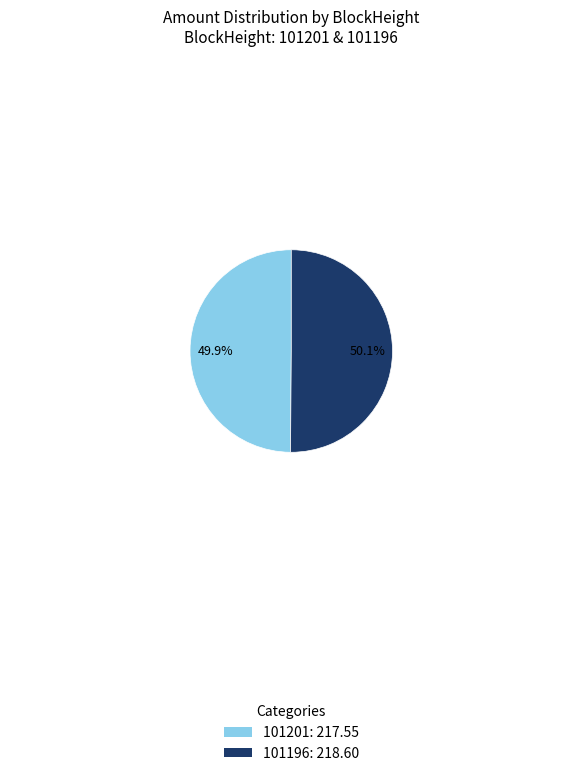

Is there a majority slice in this chart?

Yes